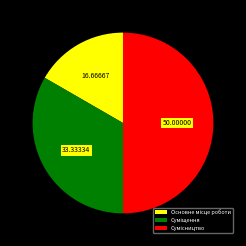

Is there a majority slice in this chart?

No